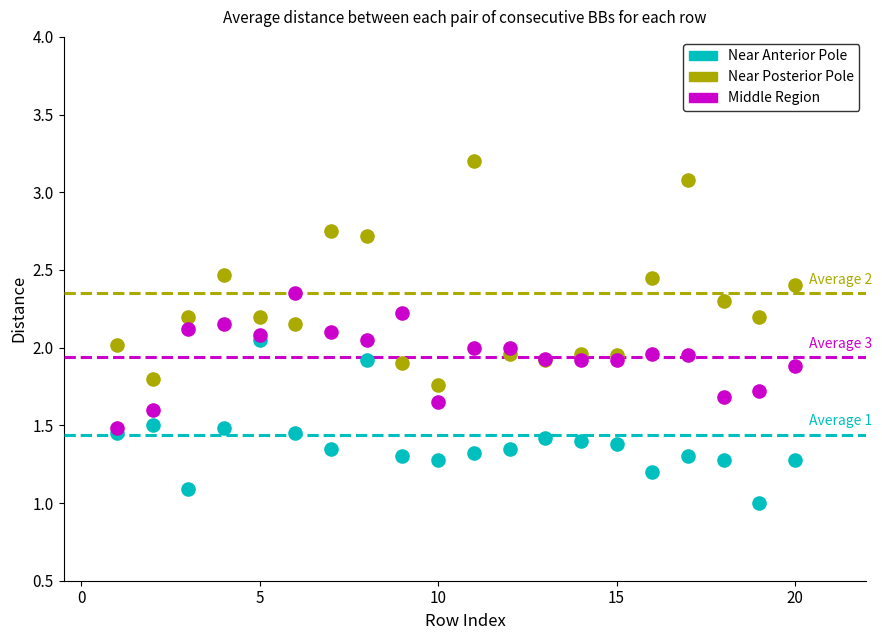

What are all the series names shown in the legend?

Near Anterior Pole, Near Posterior Pole, Middle Region